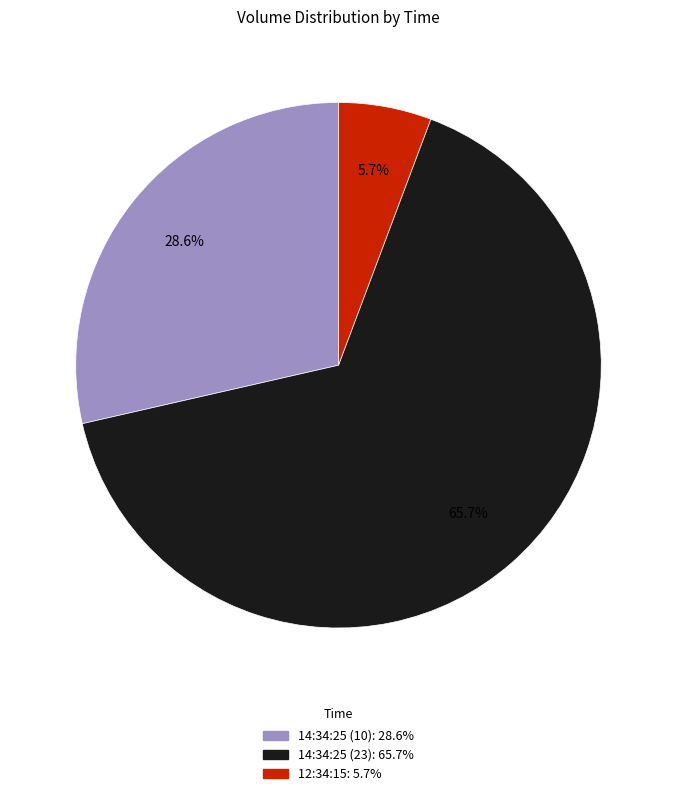

Which slice is the largest?

14:34:25 (23)